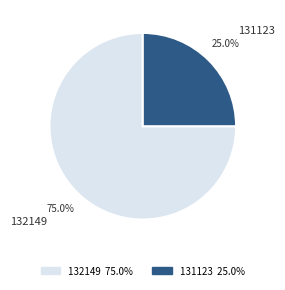

What is the ratio of the value at 132149 to the value at 131123?

3.0